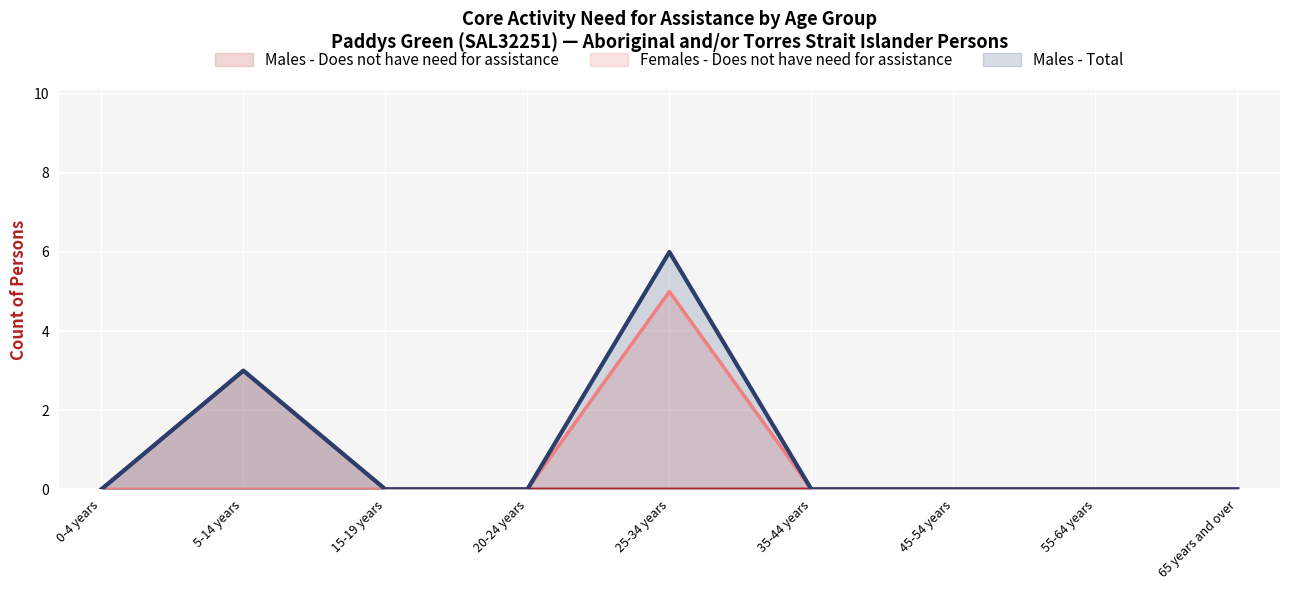

Rank the series by their average value, from lowest to highest.

Males - Does not have need for assistance (line), Females - Does not have need for assistance (line), Males - Total (line)